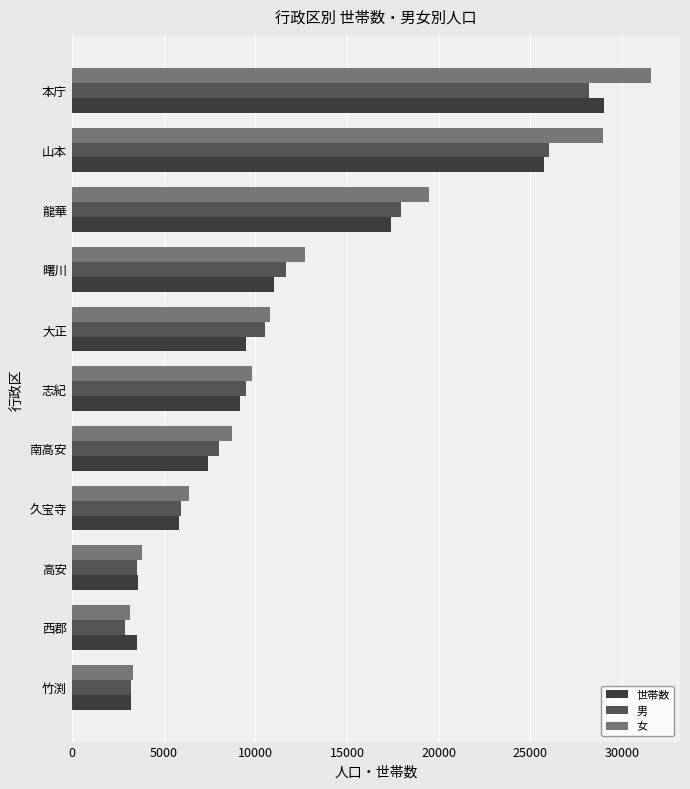

Where is 世帯数 nearest to the value 16102?

龍華